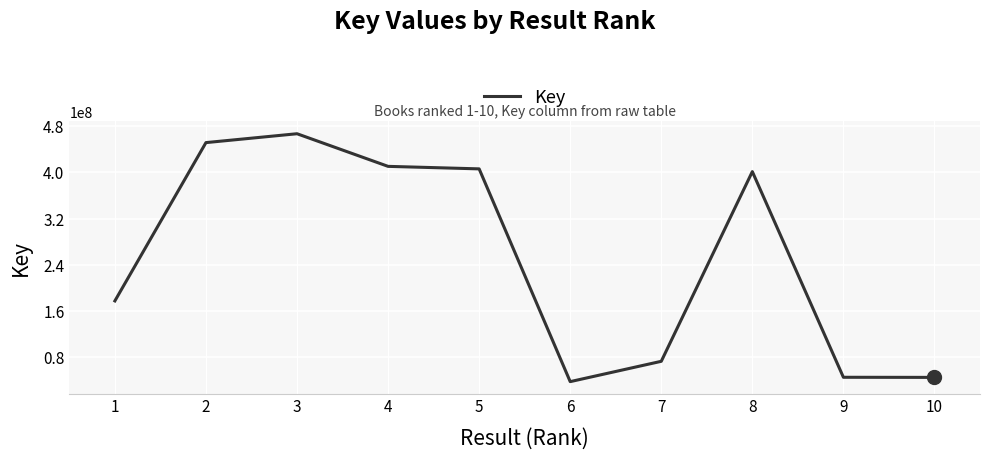

The value at 4 is 120507209. True or false?

False